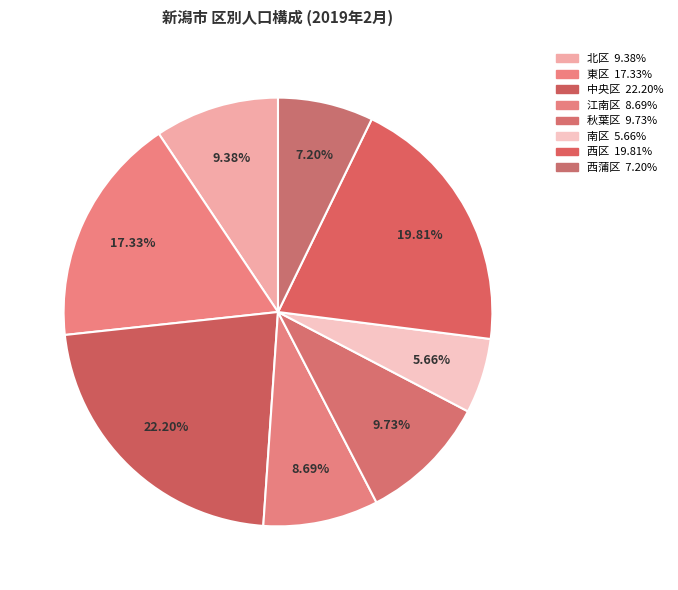

Is there any slice that represents more than half of the pie?

No